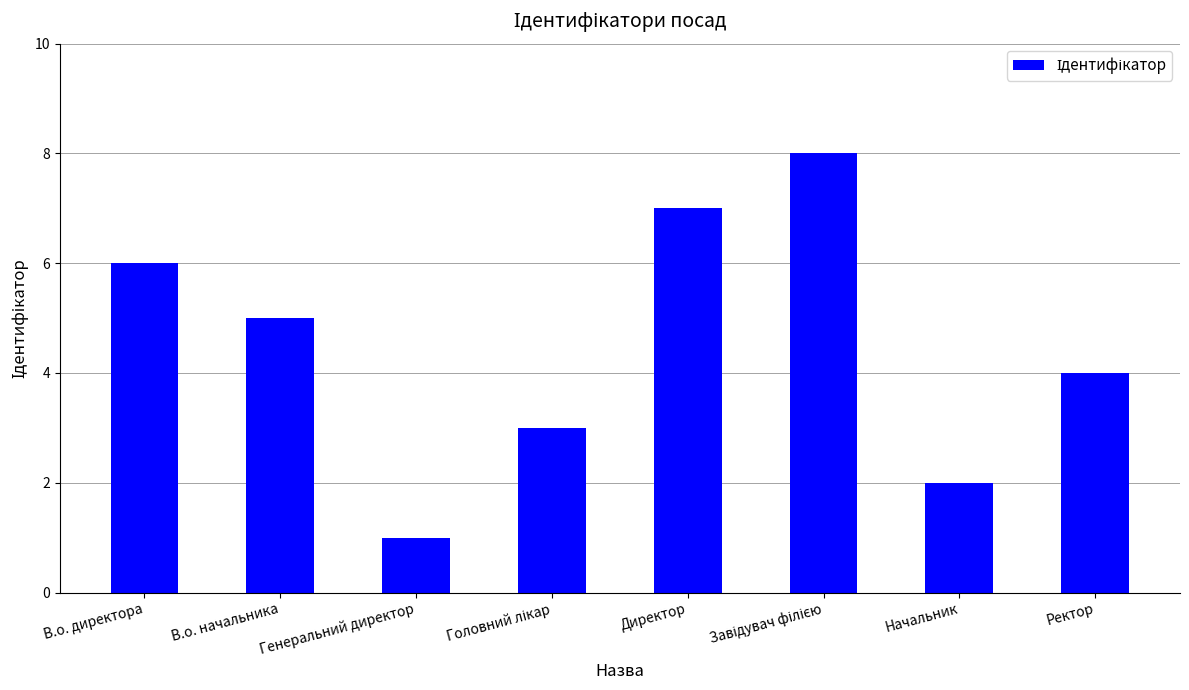

What is the greatest value displayed?

8